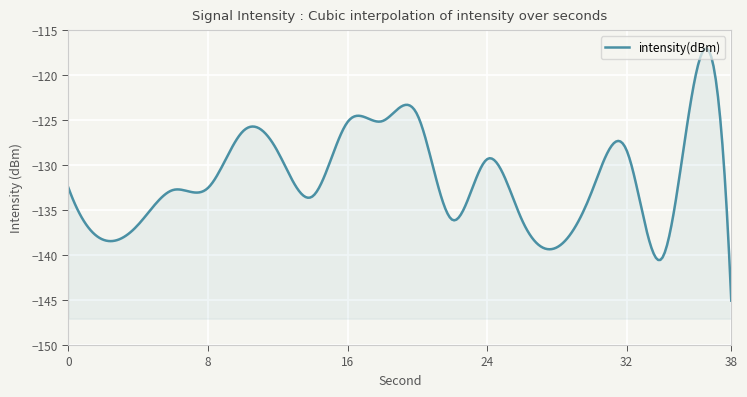

Reading right to left, list all the values displayed in this chart.

-145.1	-119.6	-140.4	-128.3	-133.0	-139.1	-136.1	-129.3	-136.1	-124.4	-125.1	-125.2	-133.5	-128.5	-126.2	-132.5	-132.8	-136.6	-138.3	-132.5